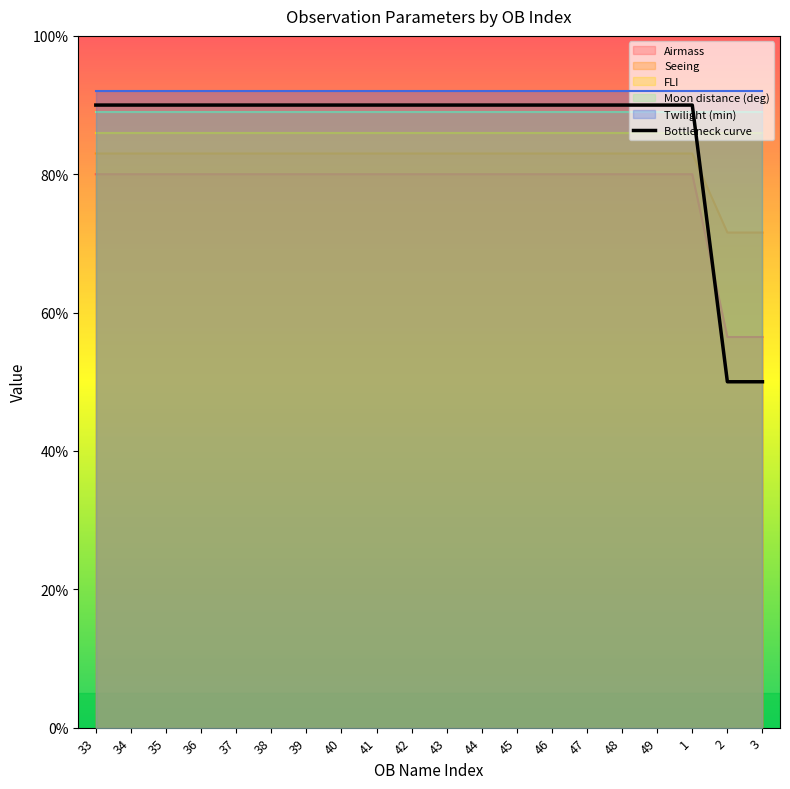

List the labels in order of value, largest first.

33, 34, 35, 36, 37, 38, 39, 40, 41, 42, 43, 44, 45, 46, 47, 48, 49, 1, 2, 3